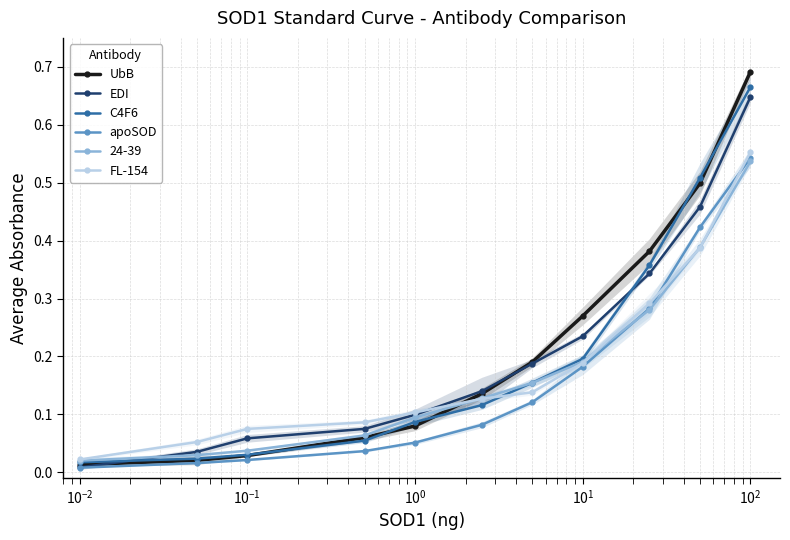

What is the average value of the apoSOD series?

0.2